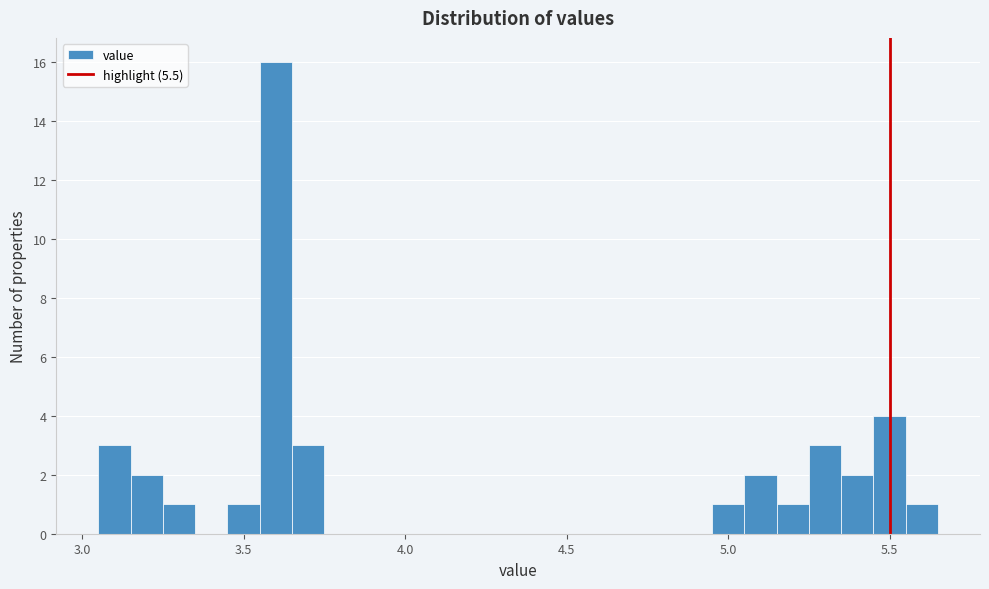

Around what value on the x-axis is the tallest bar? Give the approximate position of its centre, as read against the axis.

3.60